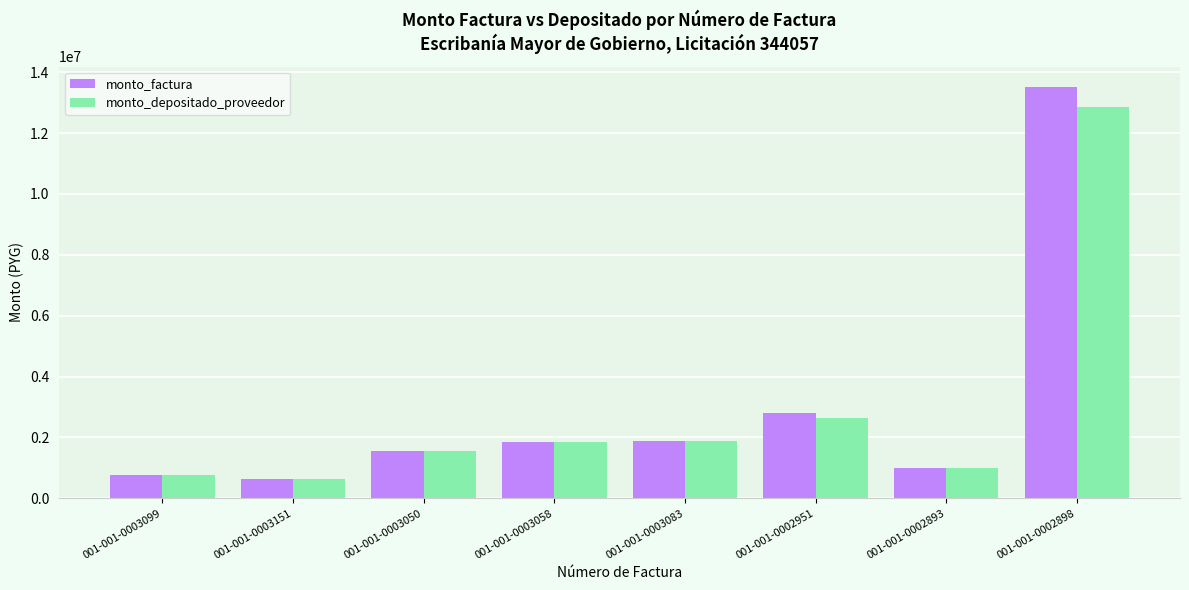

Is the value of monto_factura at 001-001-0002898 greater than the value of monto_depositado_proveedor at 001-001-0003058?

Yes